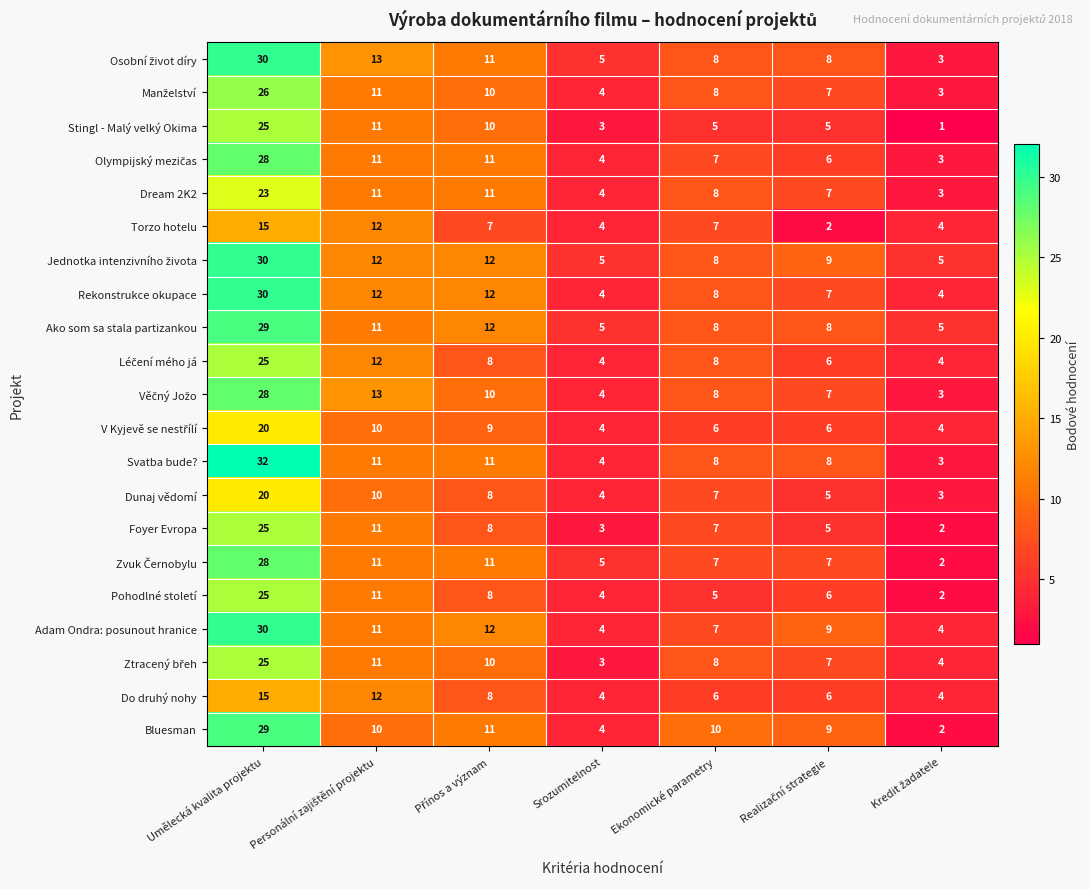

At which category does the chart reach its peak across all series?

Umělecká kvalita projektu